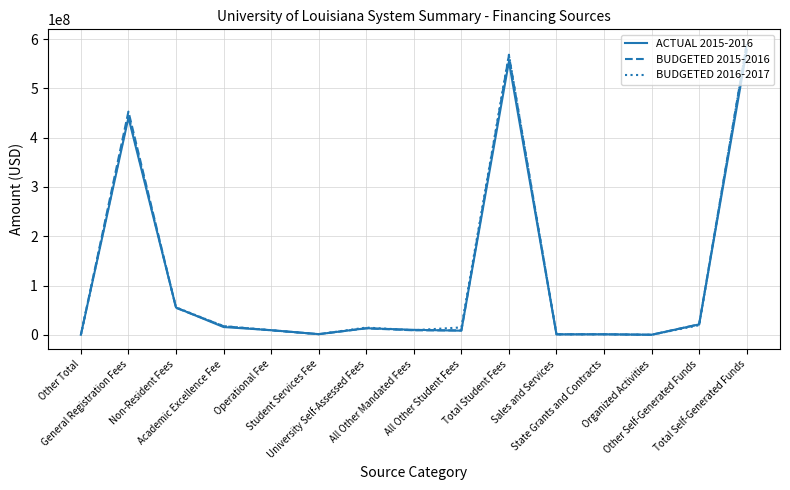

What is the minimum value shown in the chart?

74923.0